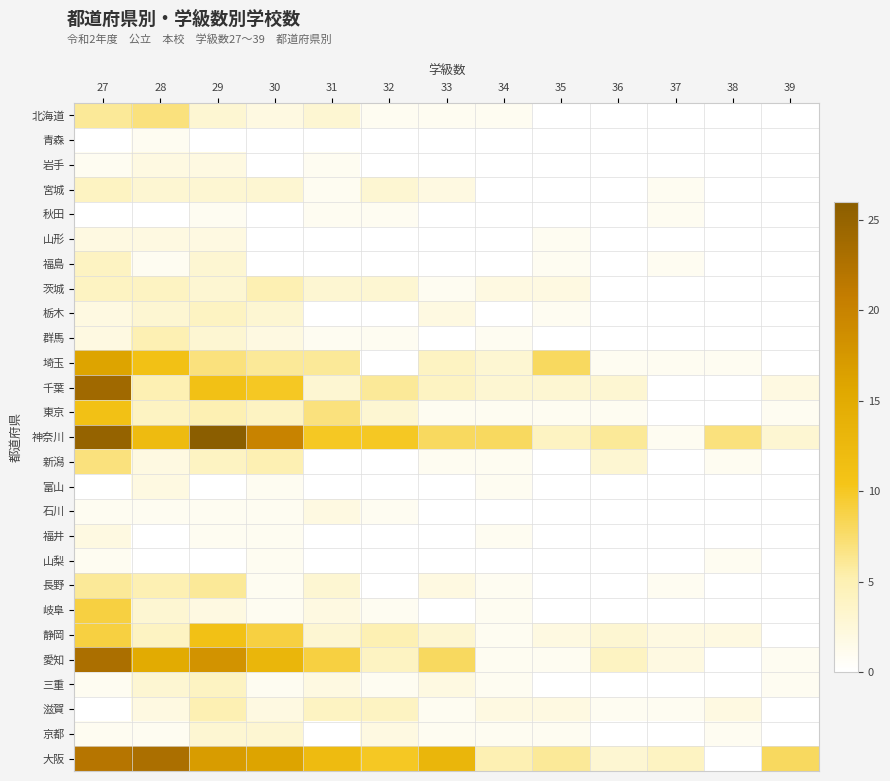

Which series changed the most between 27 and 30?

千葉